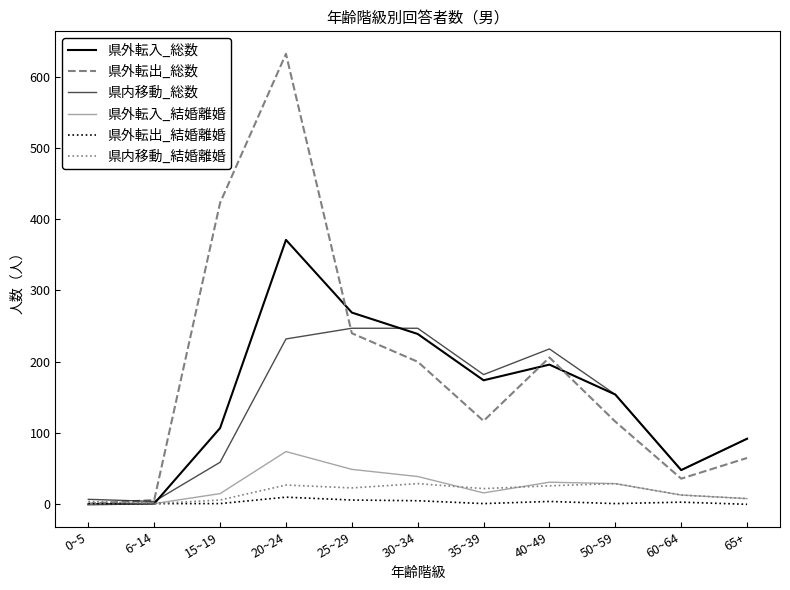

What value does the 県外転入_結婚離婚 series have at 40~49, to the nearest 10?

30